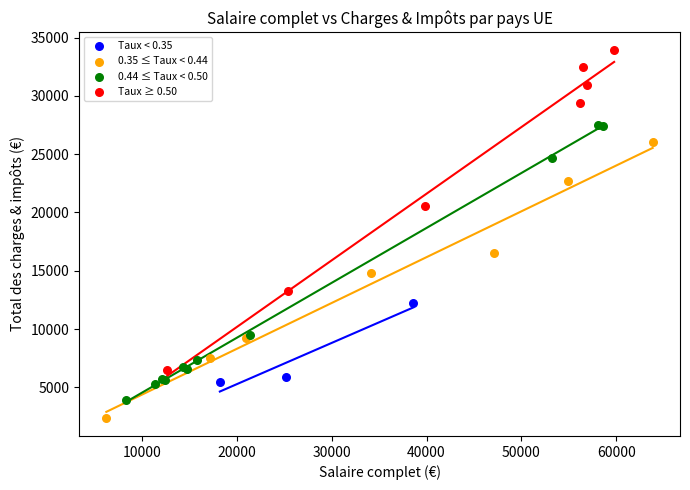

What are all the series names shown in the legend?

Taux < 0.35, 0.35 ≤ Taux < 0.44, 0.44 ≤ Taux < 0.50, Taux ≥ 0.50